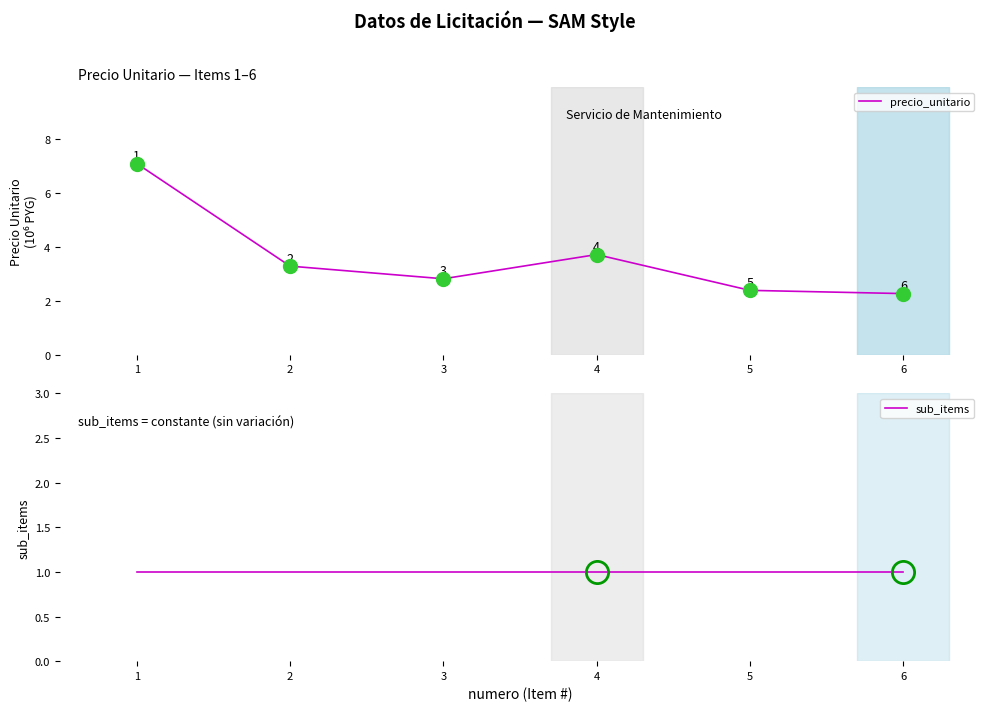

What is the average value of the sub_items series?

1.0